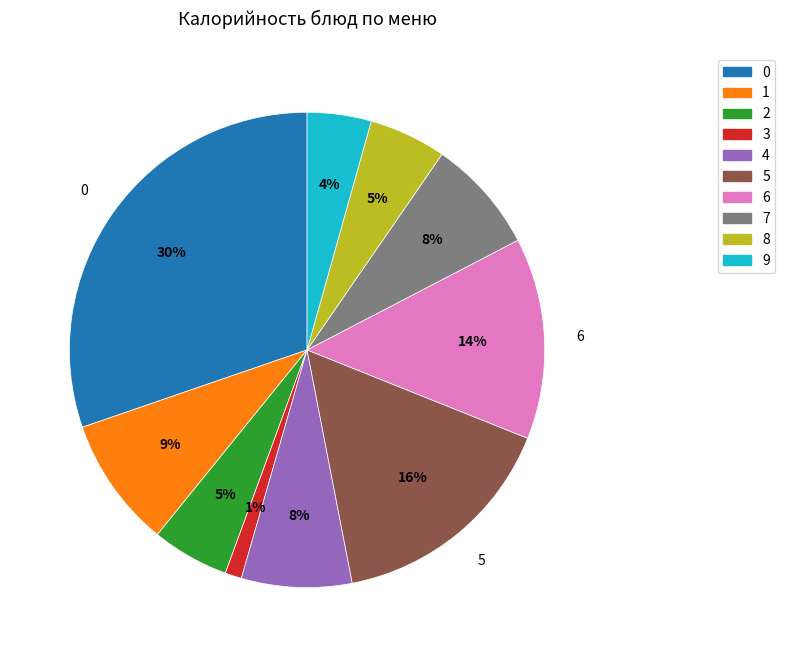

Which category has the smallest portion of the pie?

3